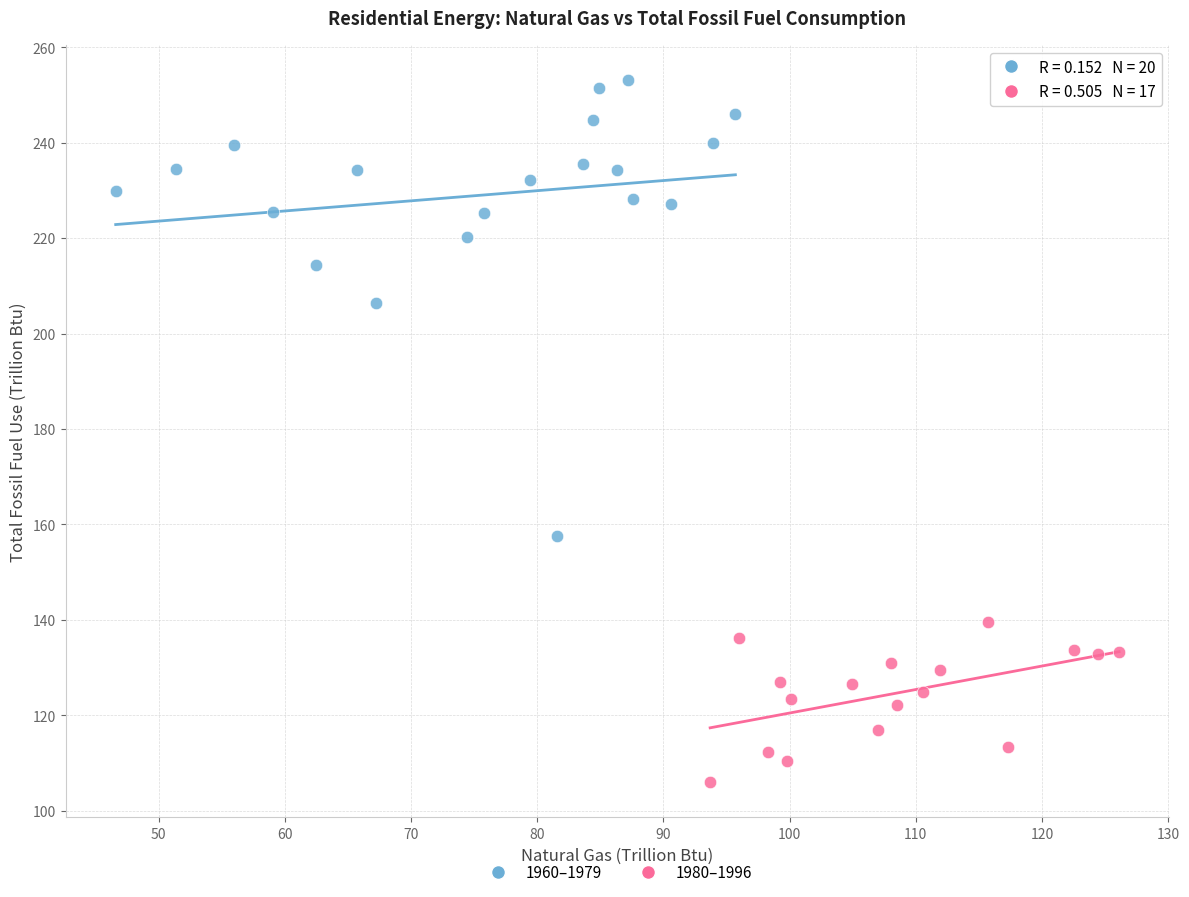

What are all the series names shown in the legend?

1960–1979, 1980–1996